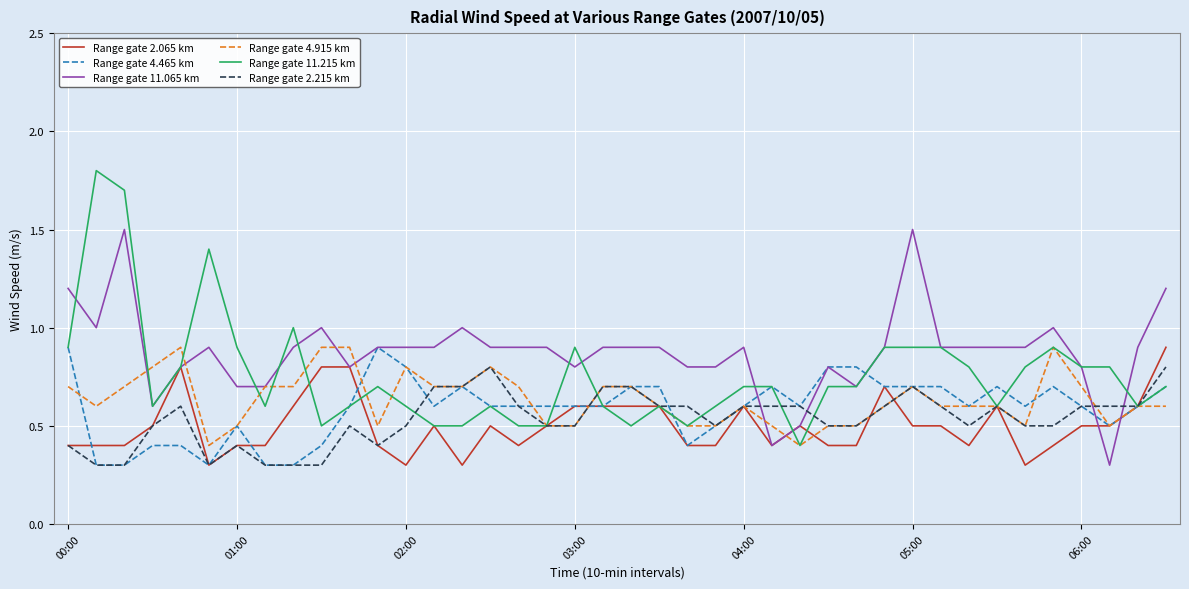

What is the maximum value for Range gate 11.065 km?

1.5